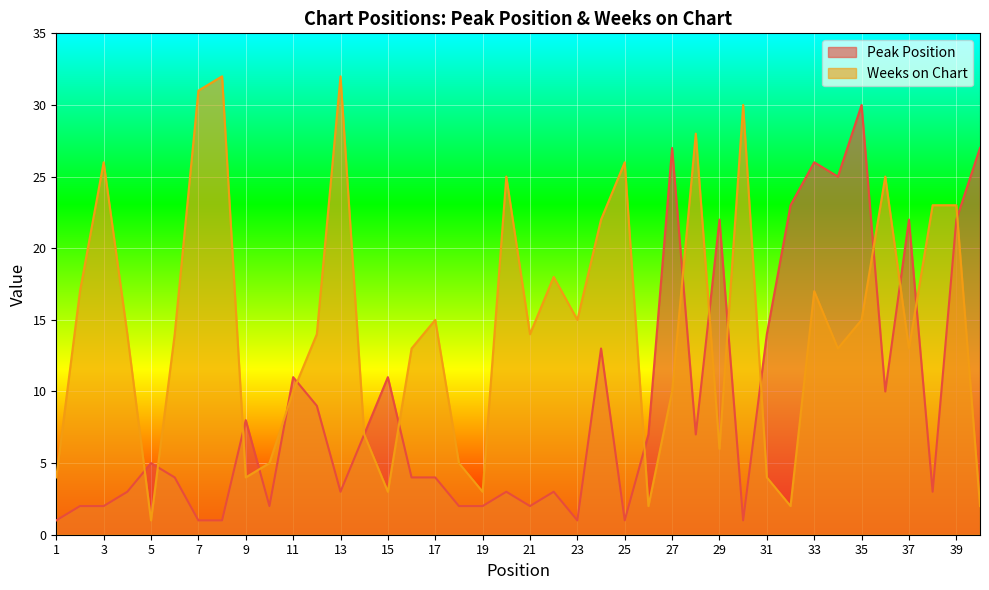

List the series in order of their overall mean, lowest first.

Peak Position, Weeks on Chart